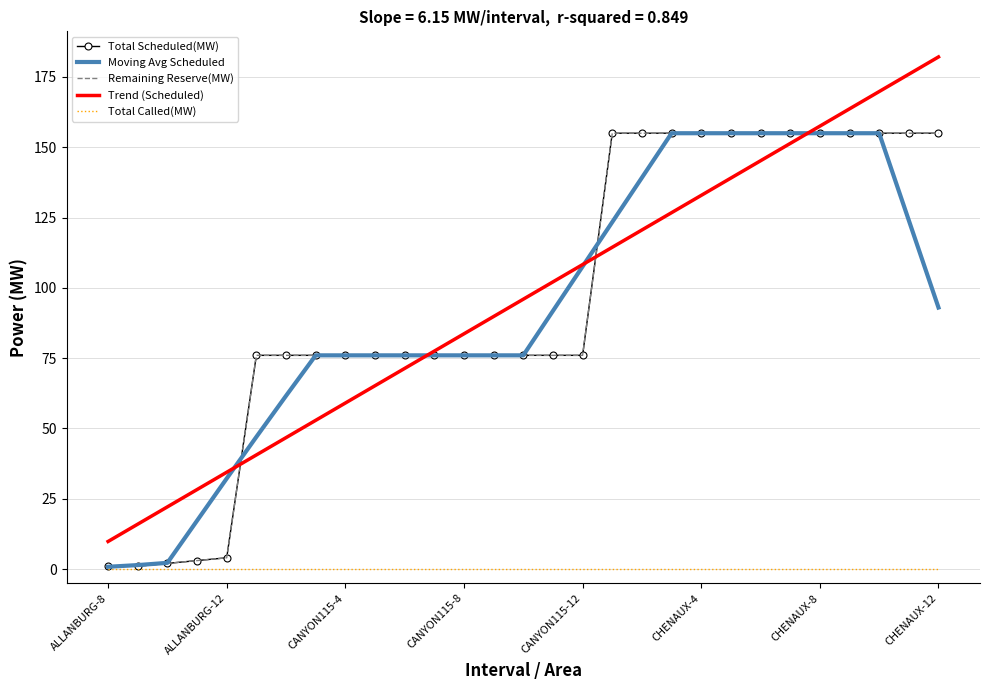

What is the difference between the maximum and minimum values in the Remaining Reserve(MW) series?

154.0